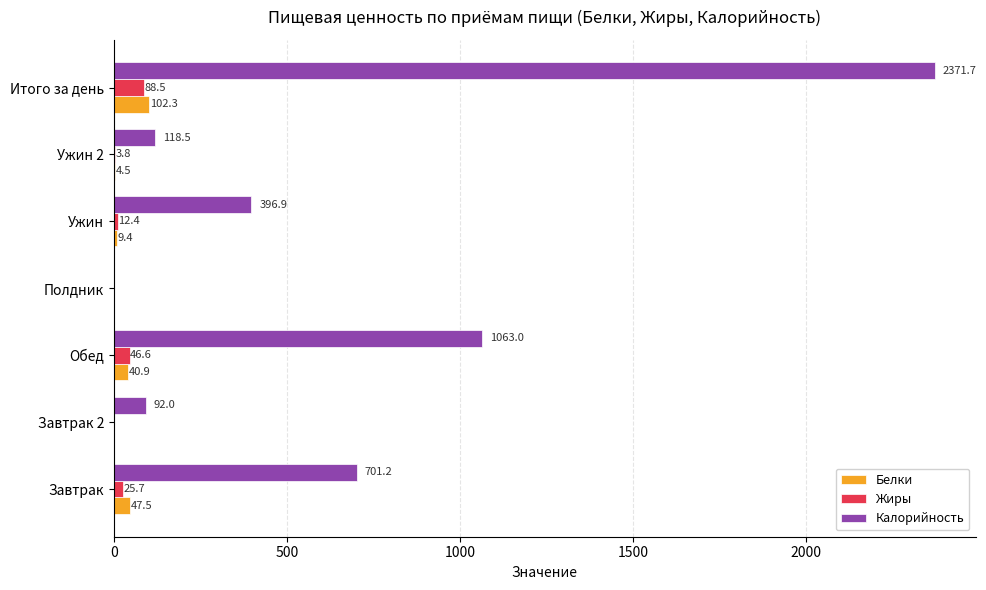

What are all the series names shown in the legend?

Белки, Жиры, Калорийность